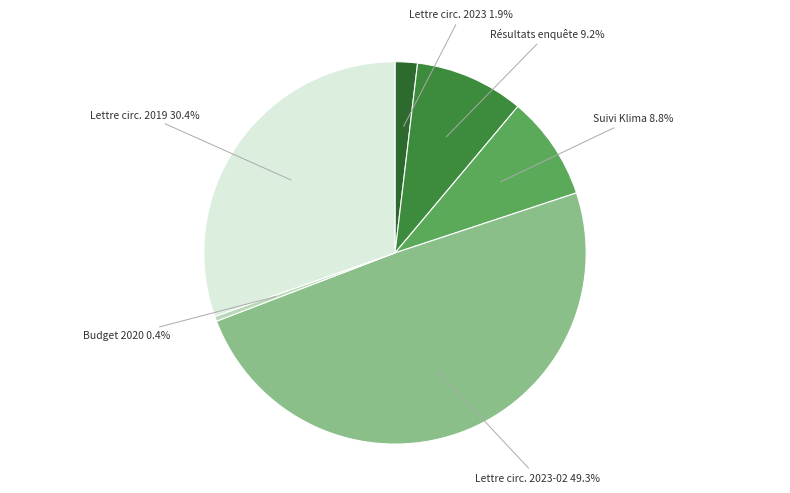

Does Lettre circ. 2019 account for over 50% of the chart?

No